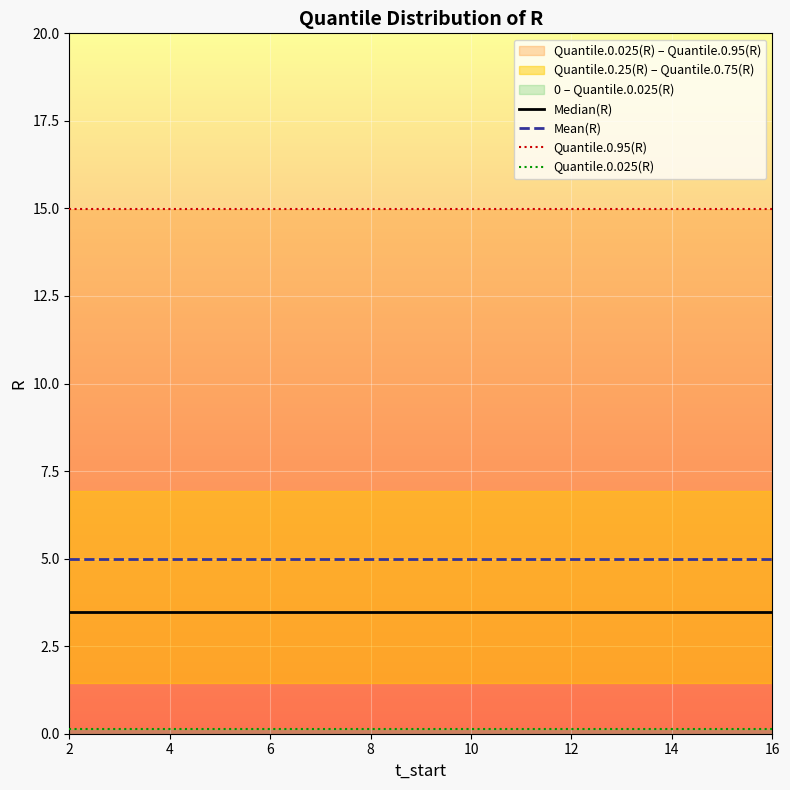

True or false: Quantile.0.95(R) has more than 1 points higher than both neighbors.

False